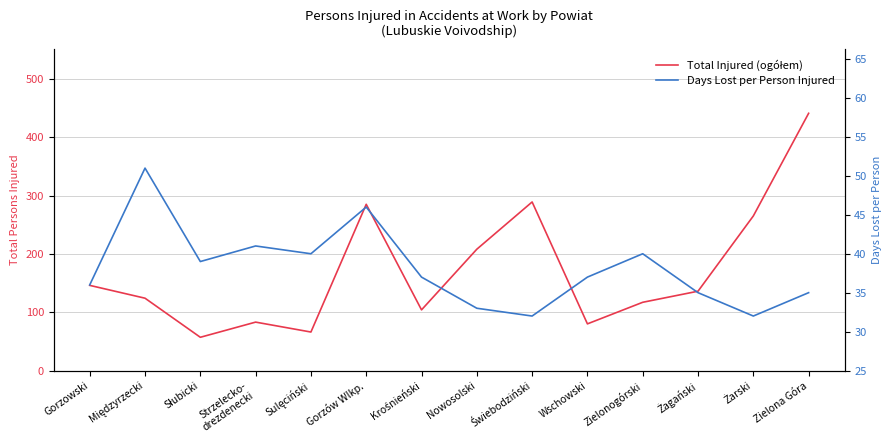

Which series changed the most between Gorzów Wlkp. and Żarski?

Total Injured (ogółem)